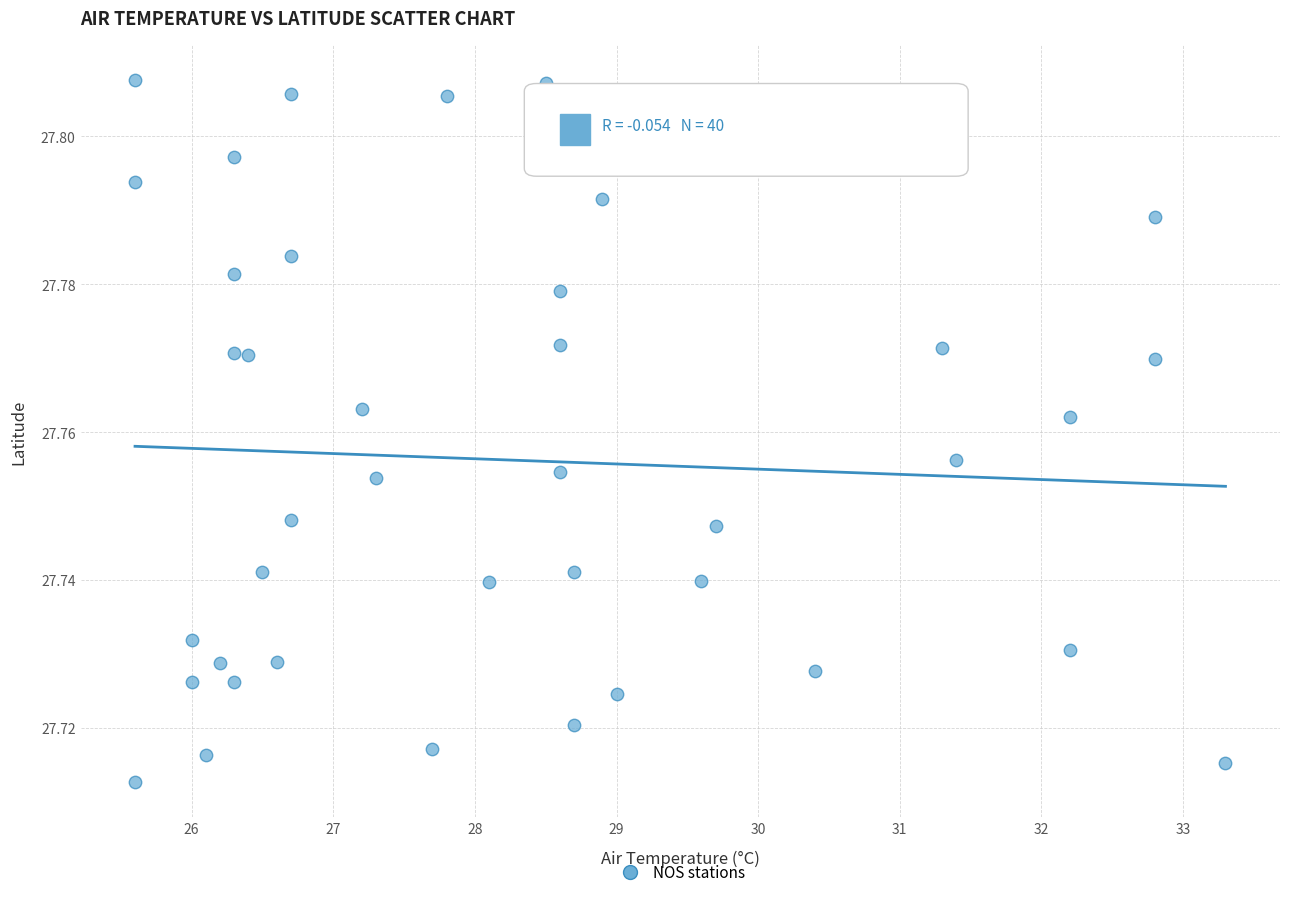

What is the range of X values (max minus min)?

7.7